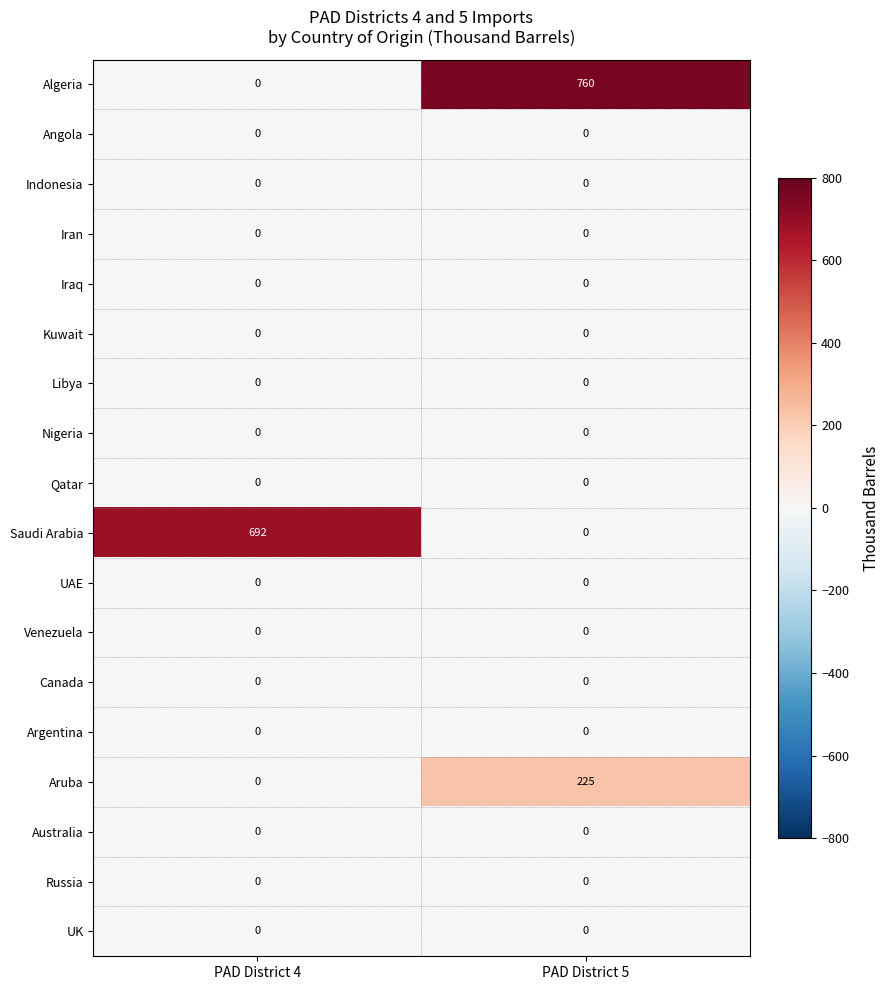

Which series has the largest total across all categories?

Algeria